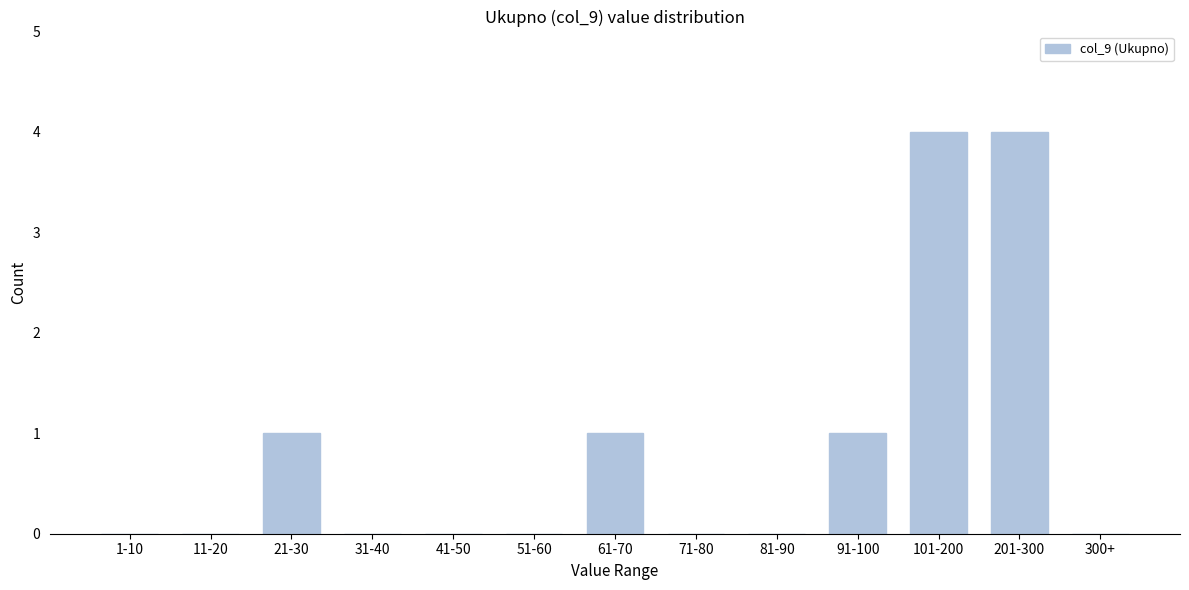

Reading left to right, extract all data points from this chart.

1-10=0	11-20=0	21-30=1	31-40=0	41-50=0	51-60=0	61-70=1	71-80=0	81-90=0	91-100=1	101-200=4	201-300=4	300+=0